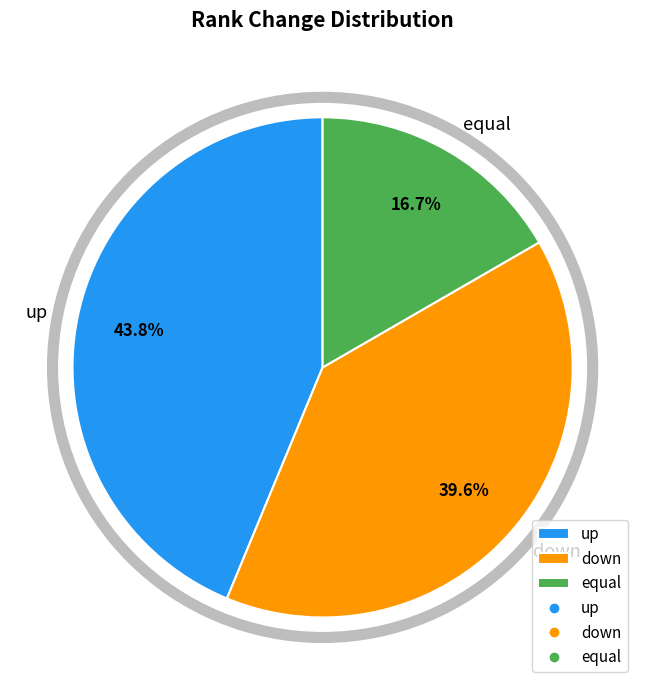

Is equal the majority of the pie?

No